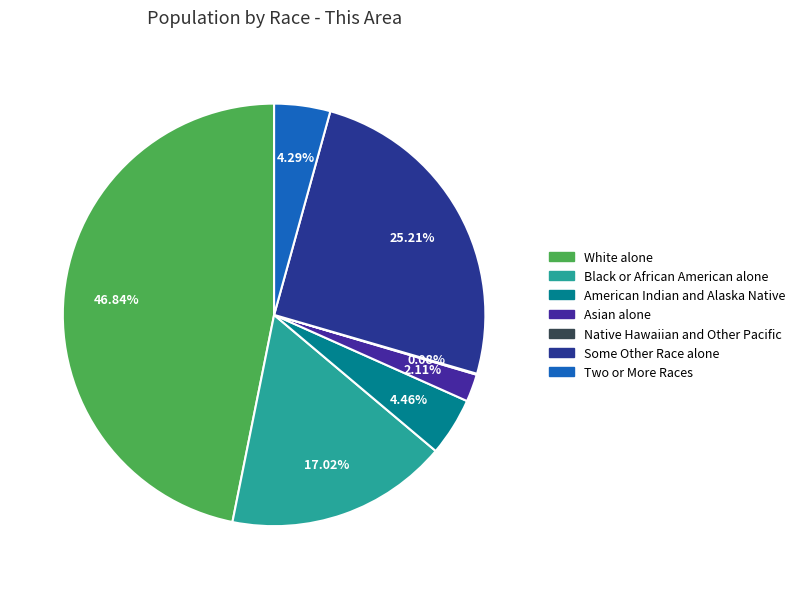

To the nearest percent, what percentage of the pie is Black or African American alone?

17%